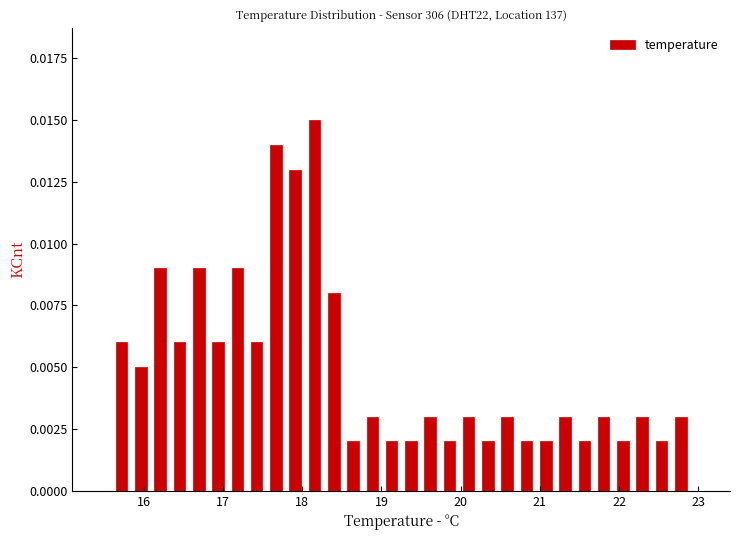

Read against the x-axis, roughly where is the centre of the tallest bar?

18.2